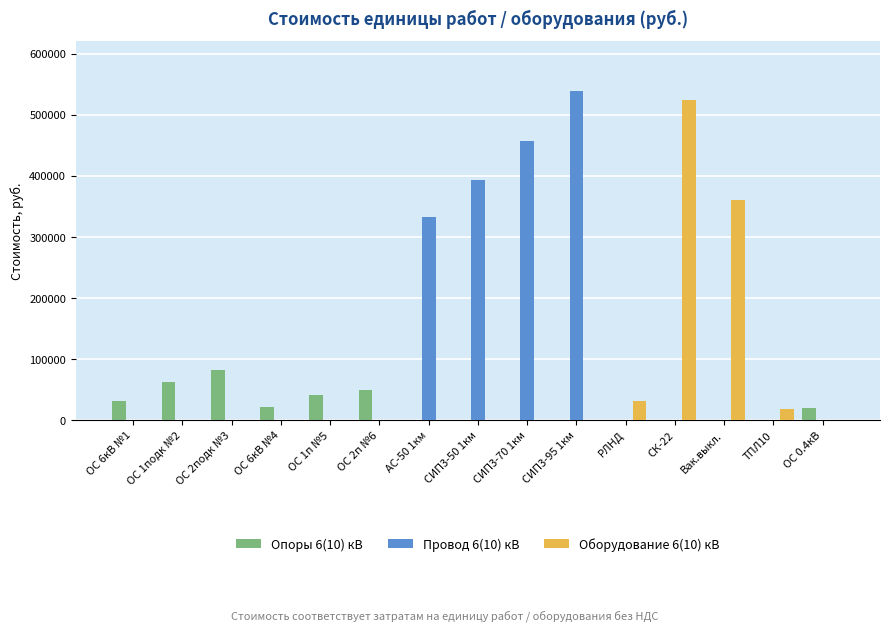

What is the difference between the Опоры 6(10) кВ values at СК-22 and ОС 2п №6?

49186